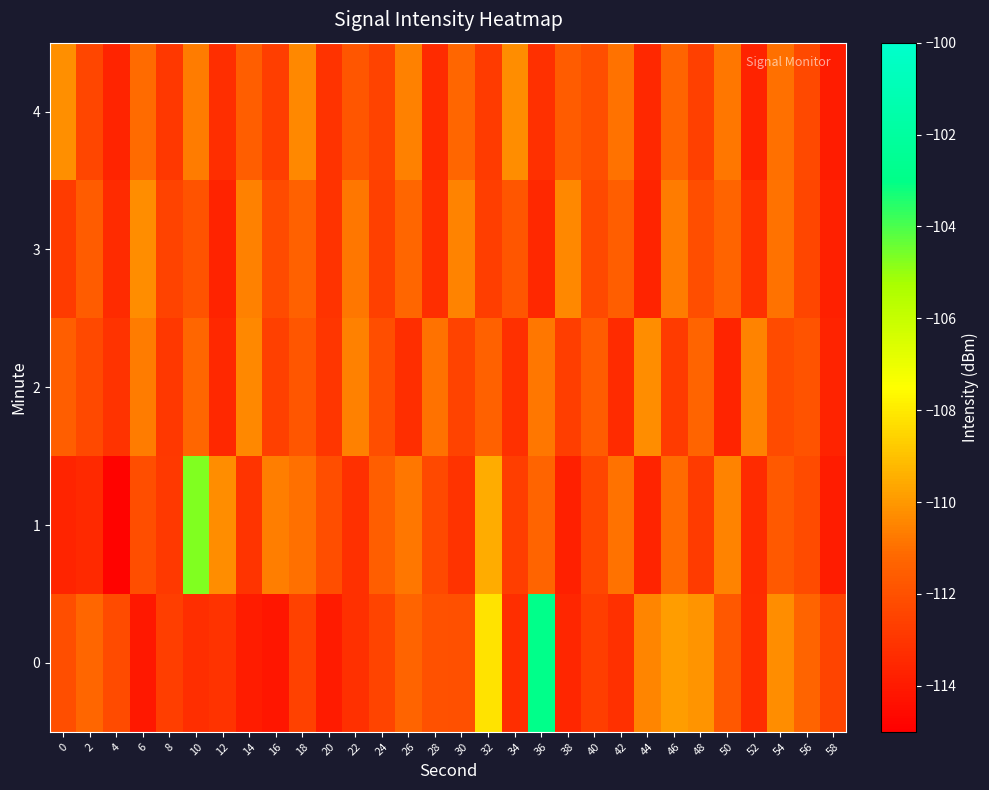

Which label corresponds to the largest value in the chart?

36